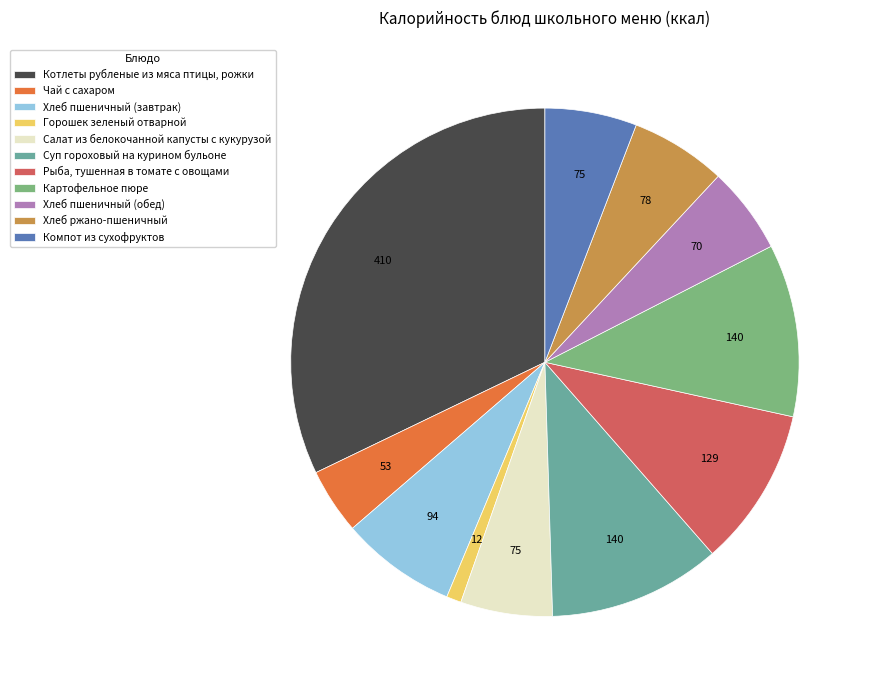

Is there any slice that represents more than half of the pie?

No